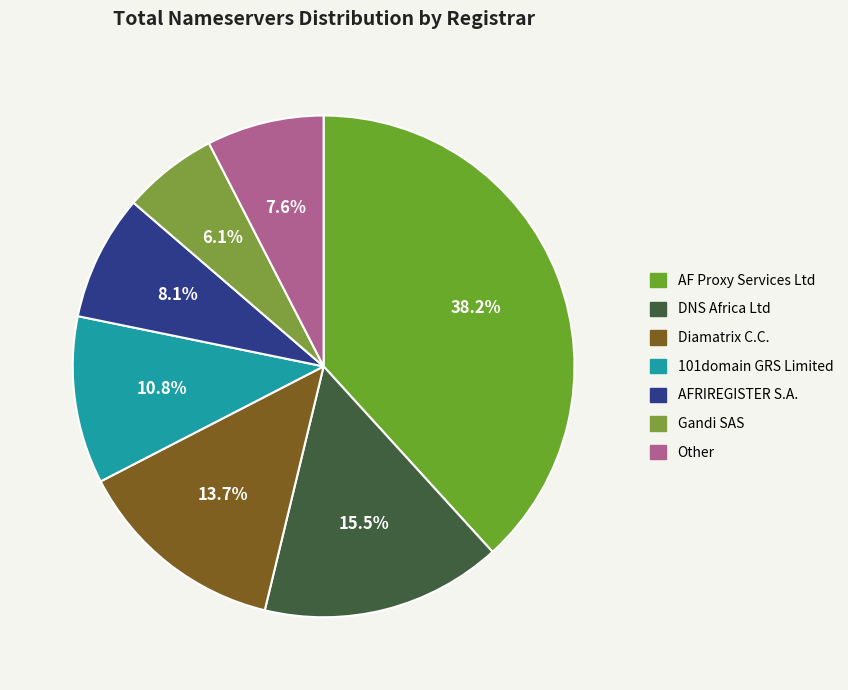

True or false: AF Proxy Services Ltd accounts for 38% of the total.

True